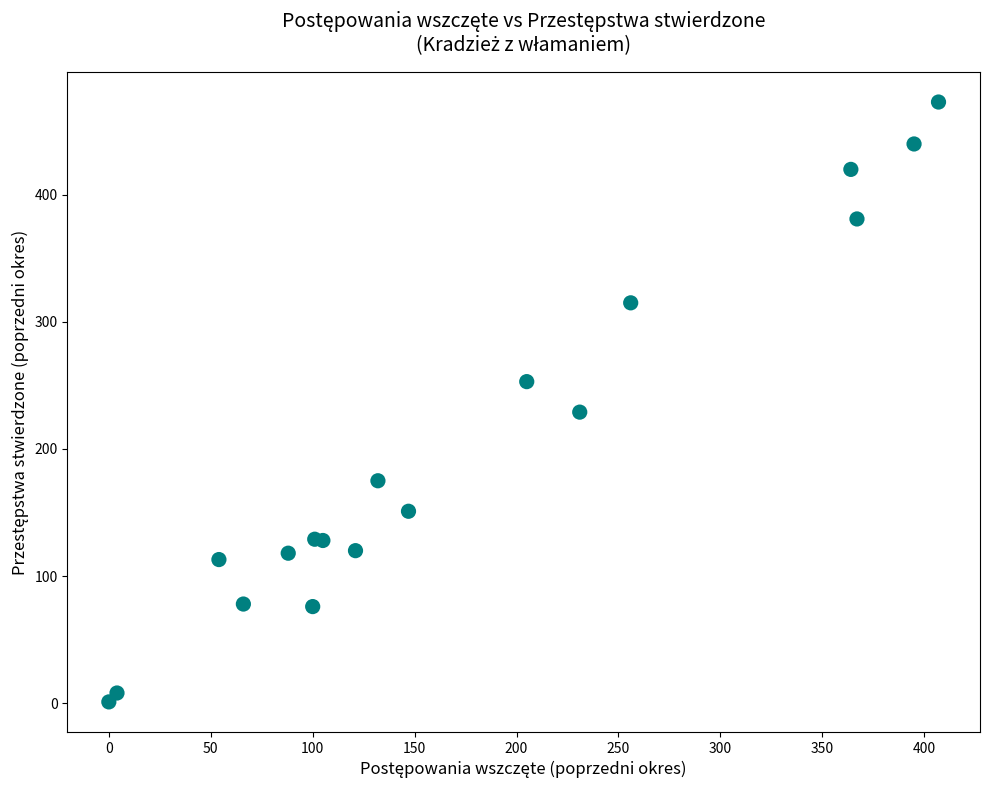

What Y value in the scatter plot is closest to 237?

229